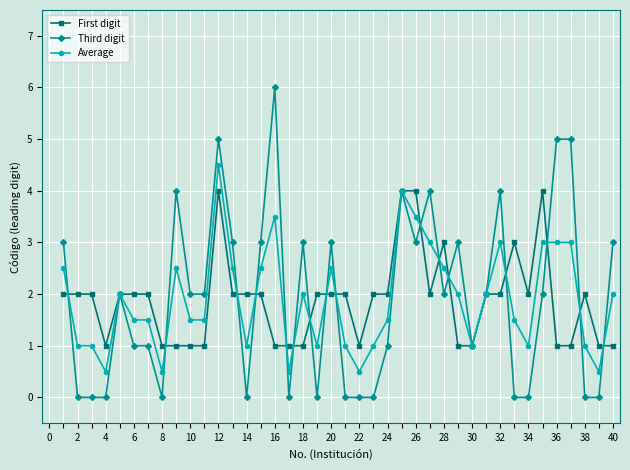

What are all the series names shown in the legend?

First digit, Third digit, Average